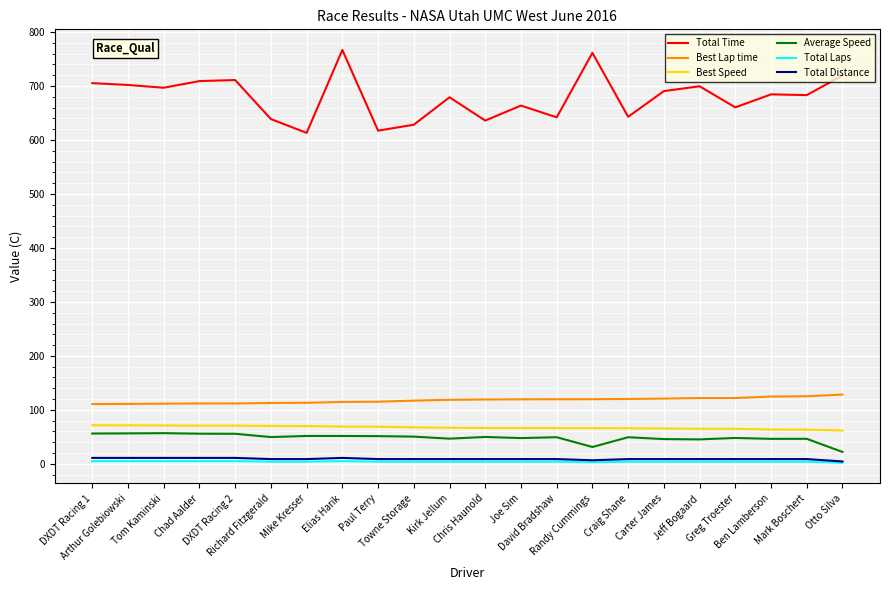

What is the lowest value of the Total Time series?

613.2